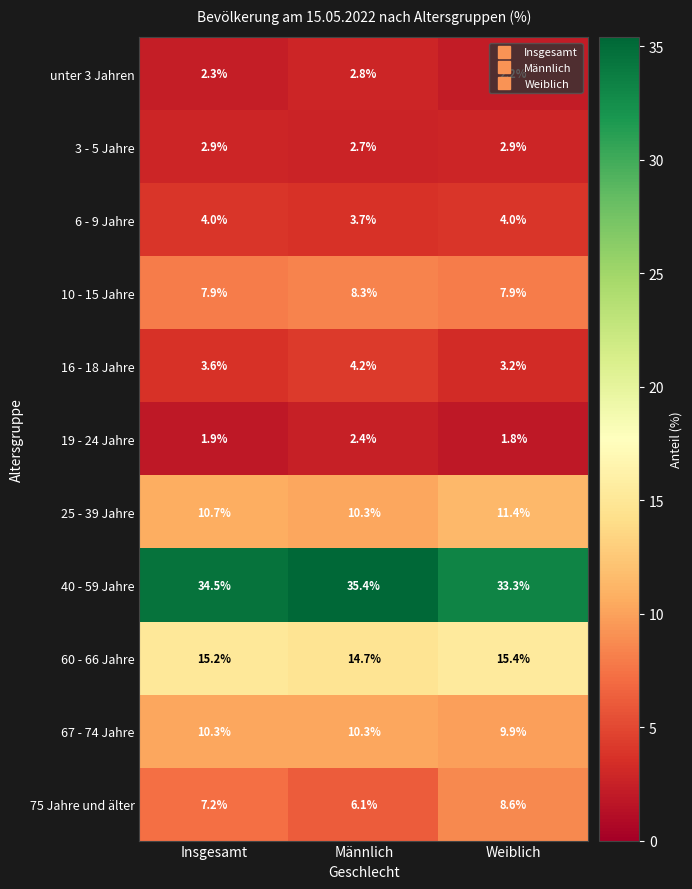

Is it true that 25 - 39 Jahre equals 6.9 at Männlich?

False